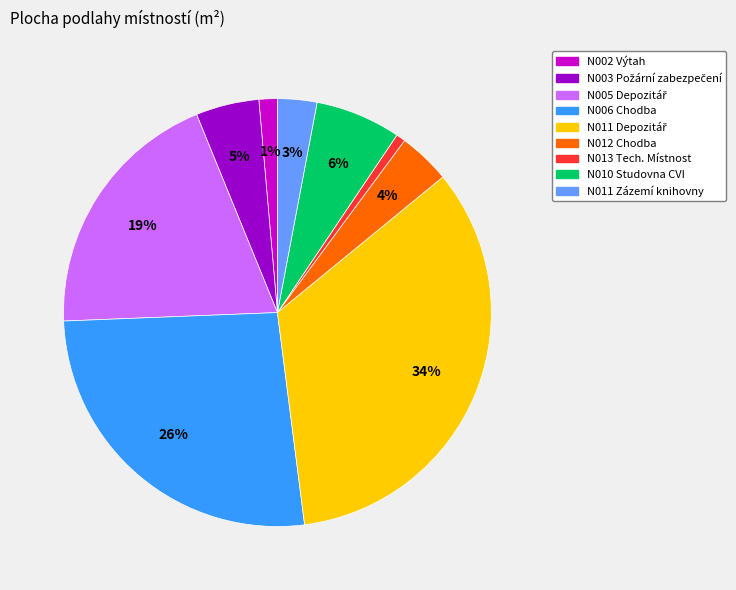

To the nearest percent, what is the average slice percentage?

11%